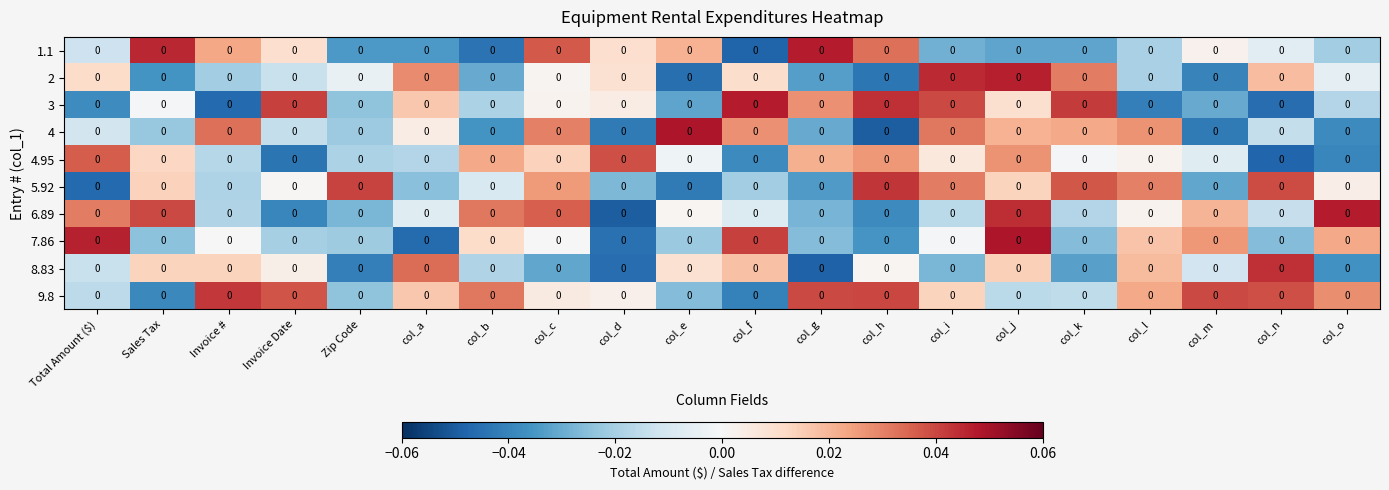

At how many categories does at least one series exceed 0?

20